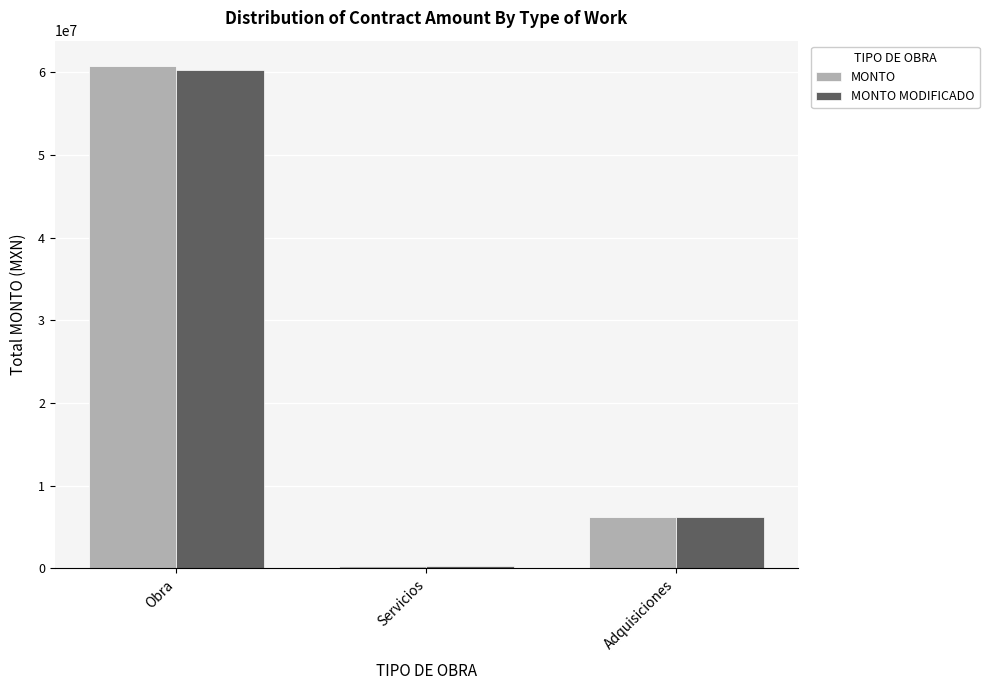

Is the value of MONTO at Obra greater than the value of MONTO MODIFICADO at Obra?

Yes